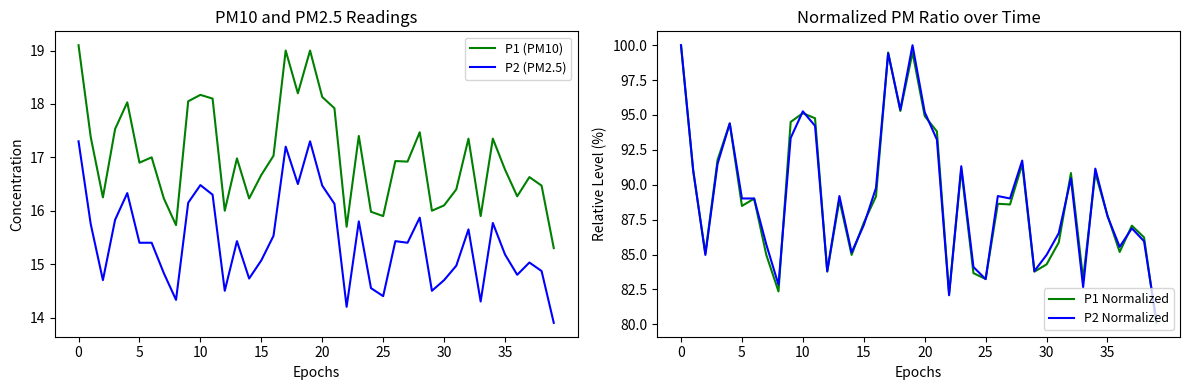

True or false: P2 (PM2.5) and P1 (PM10) intersect in this chart.

False